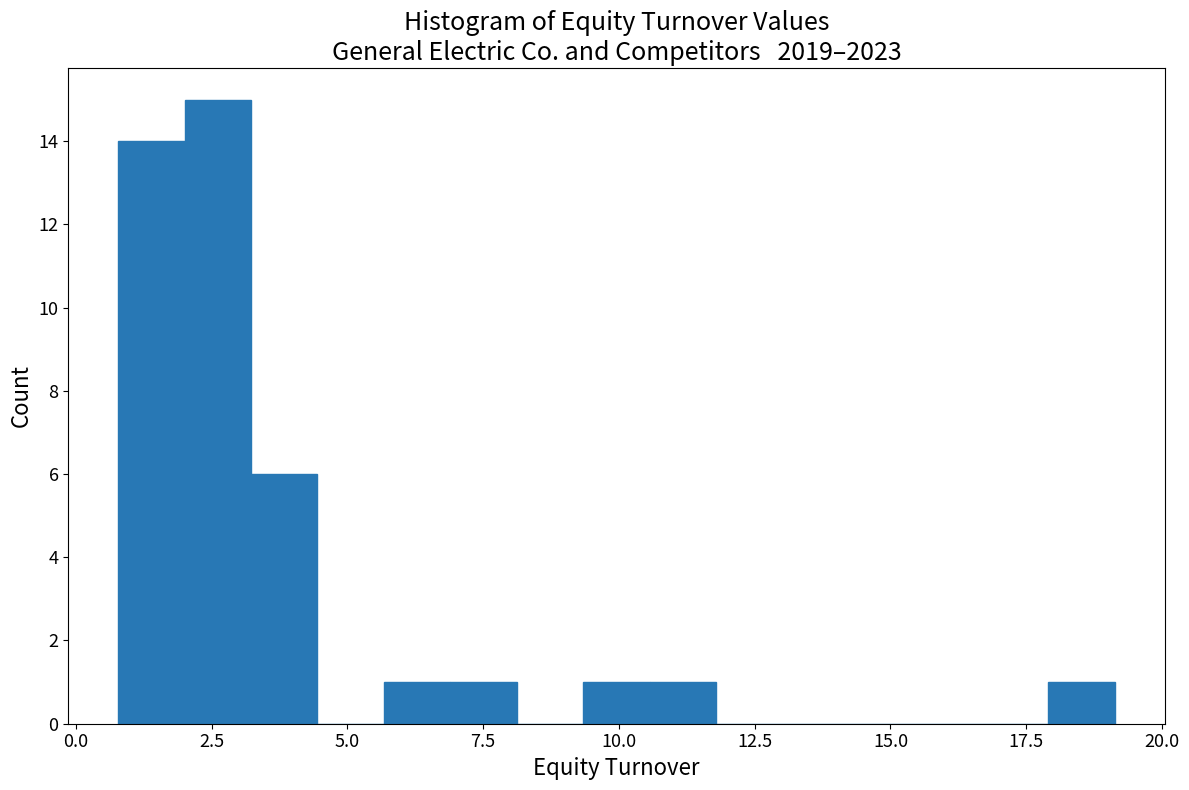

Read against the x-axis, roughly where is the centre of the tallest bar?

2.5